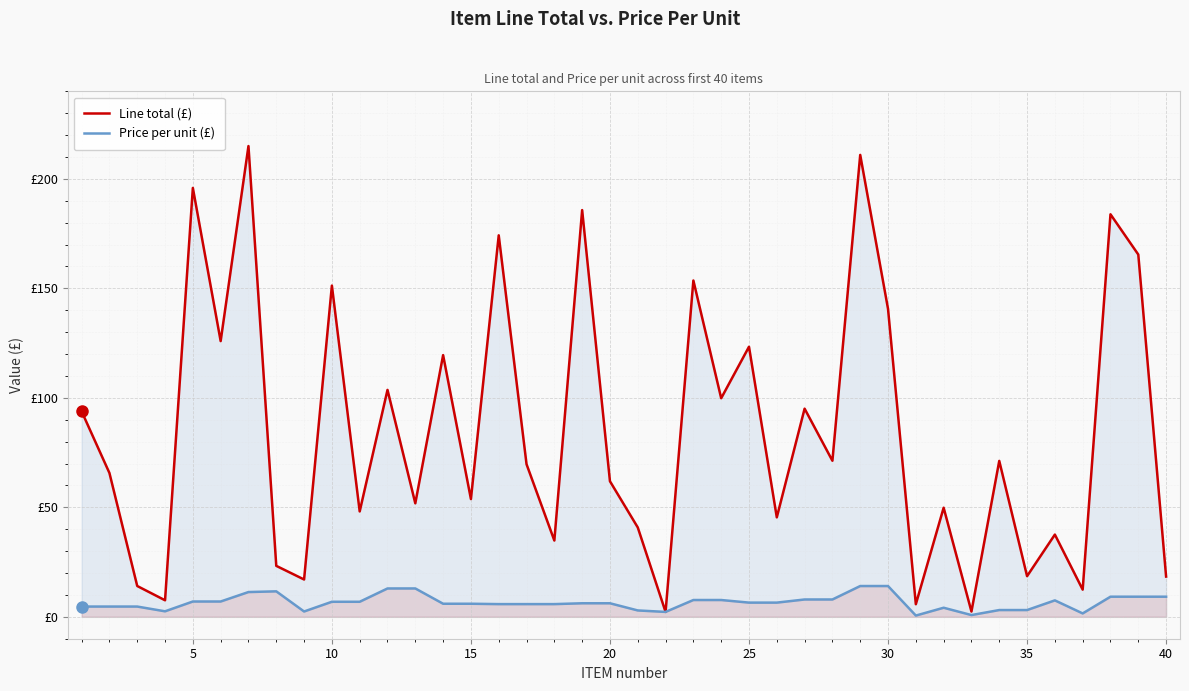

What is the minimum value shown in the chart?

0.6